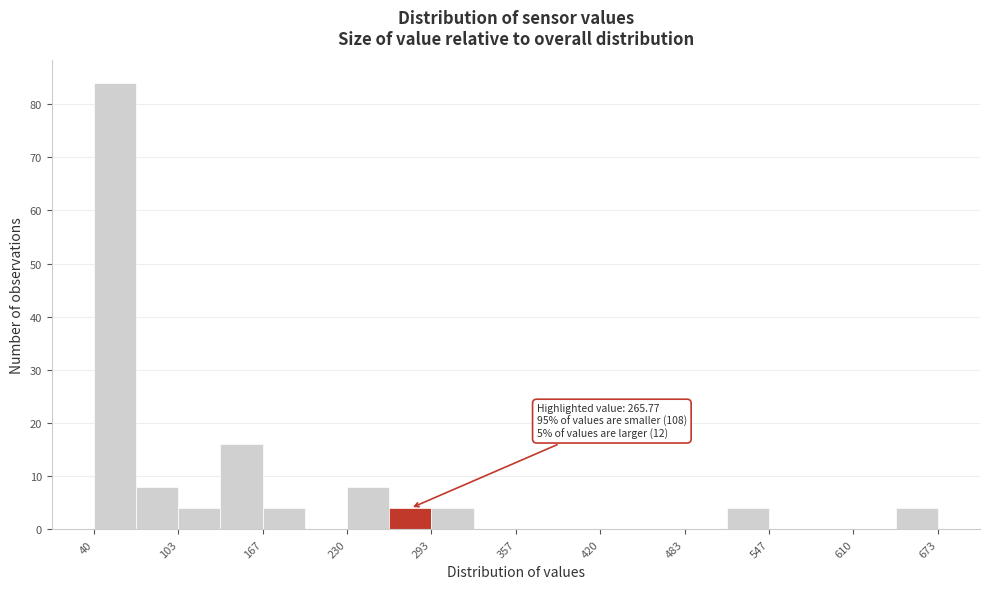

Read against the x-axis, roughly where is the centre of the tallest bar?

60